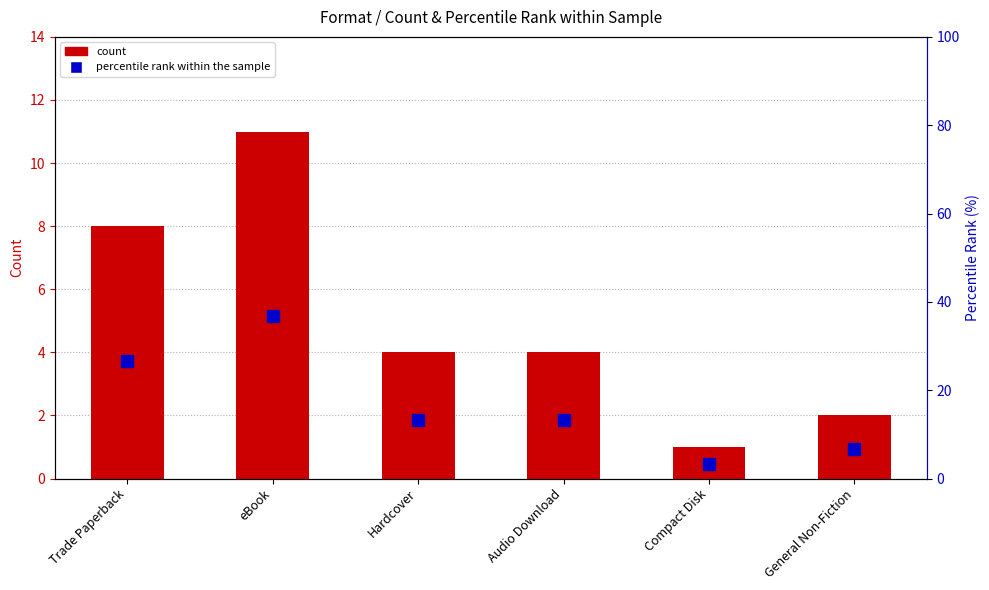

What is the average value of the Count series?

5.0